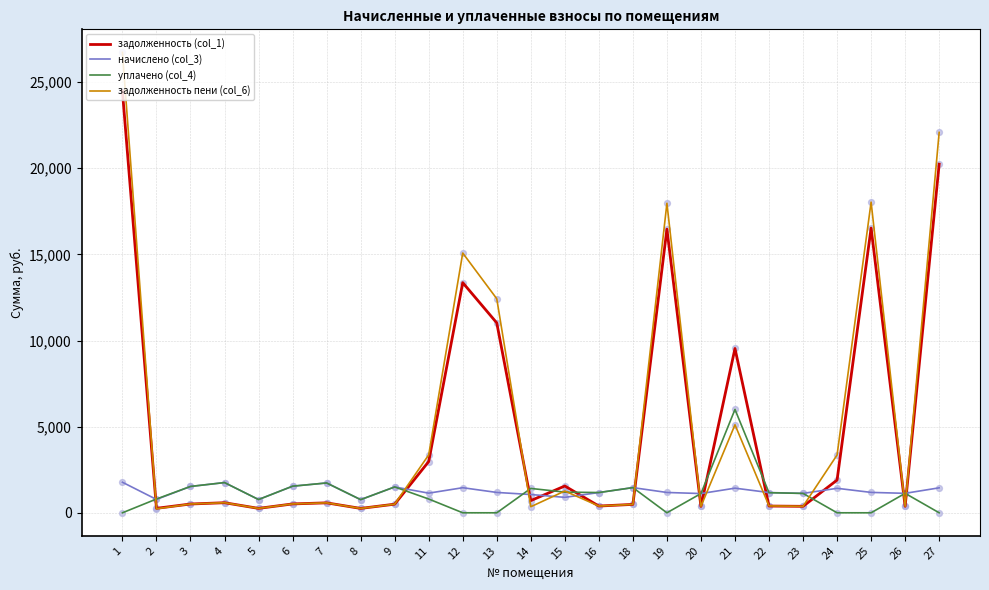

What are all the series names shown in the legend?

задолженность (col_1), начислено (col_3), уплачено (col_4), задолженность пени (col_6)